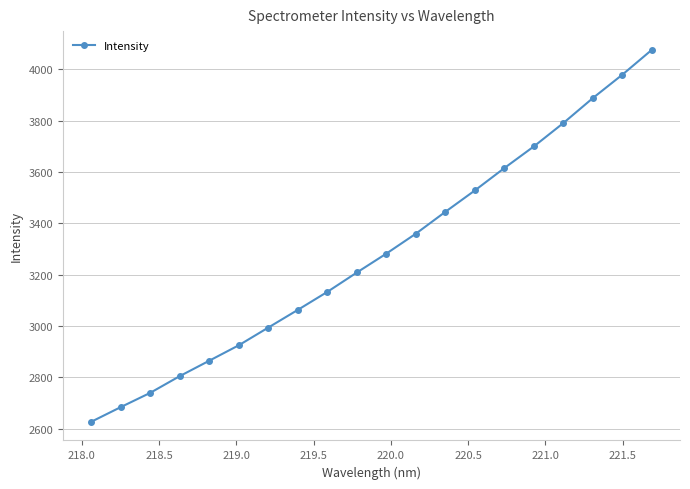

True or false: there are more than 1 points higher than both neighbors.

False